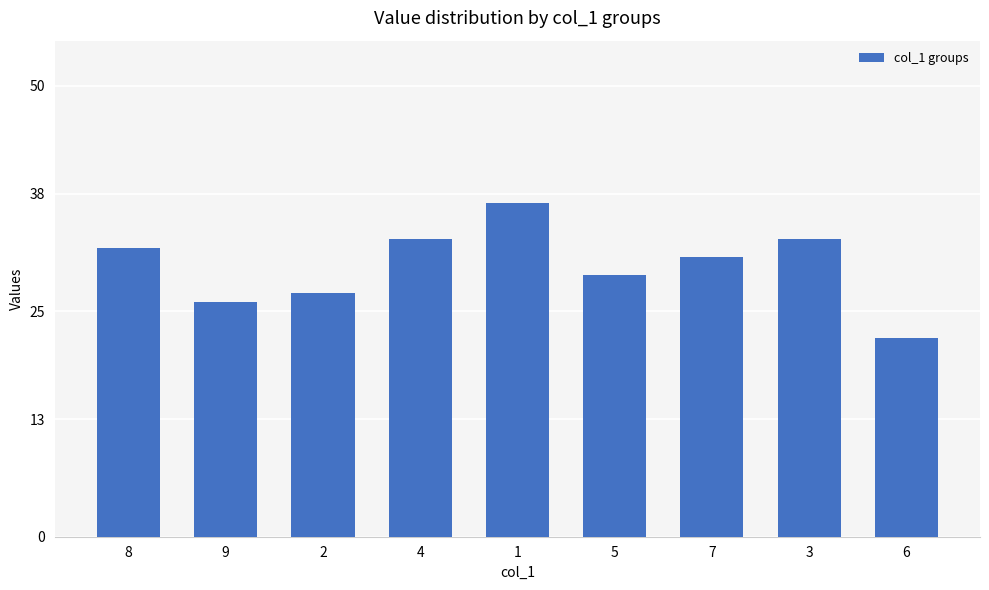

The value at 7 is 31. True or false?

True